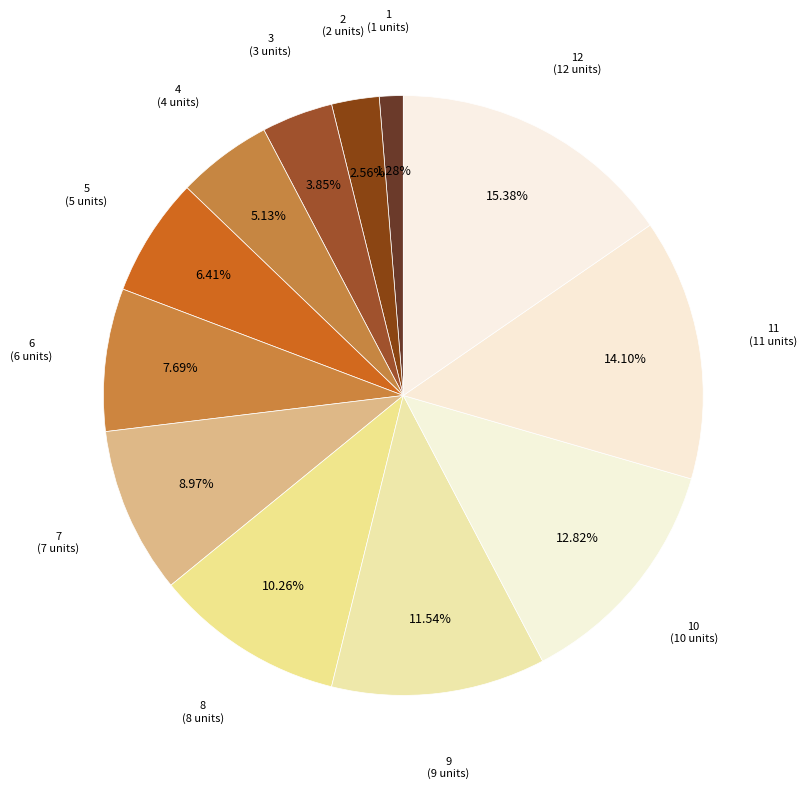

How many segments does this pie chart have?

12